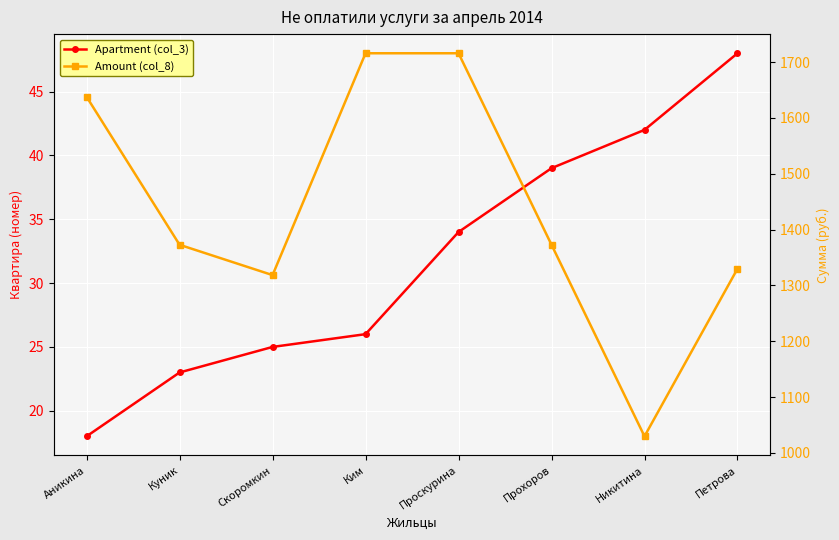

The Amount (col_8) series shows 1372.8 at Куник. True or false?

True